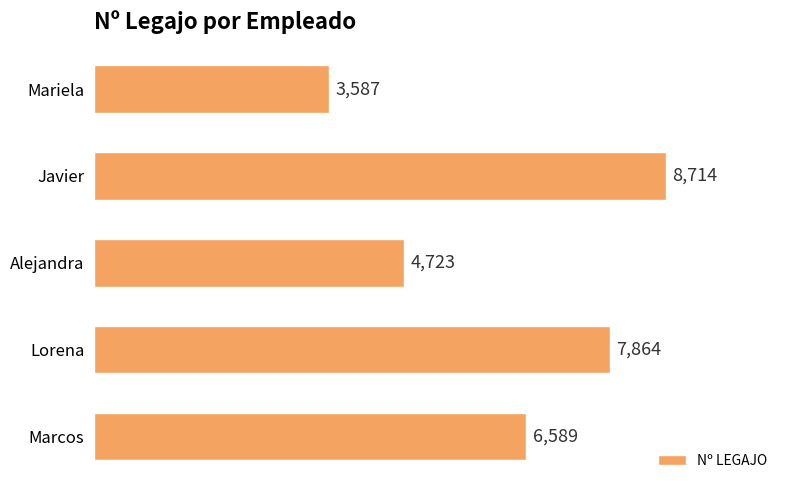

List the labels in order of value, smallest first.

Mariela, Alejandra, Marcos, Lorena, Javier